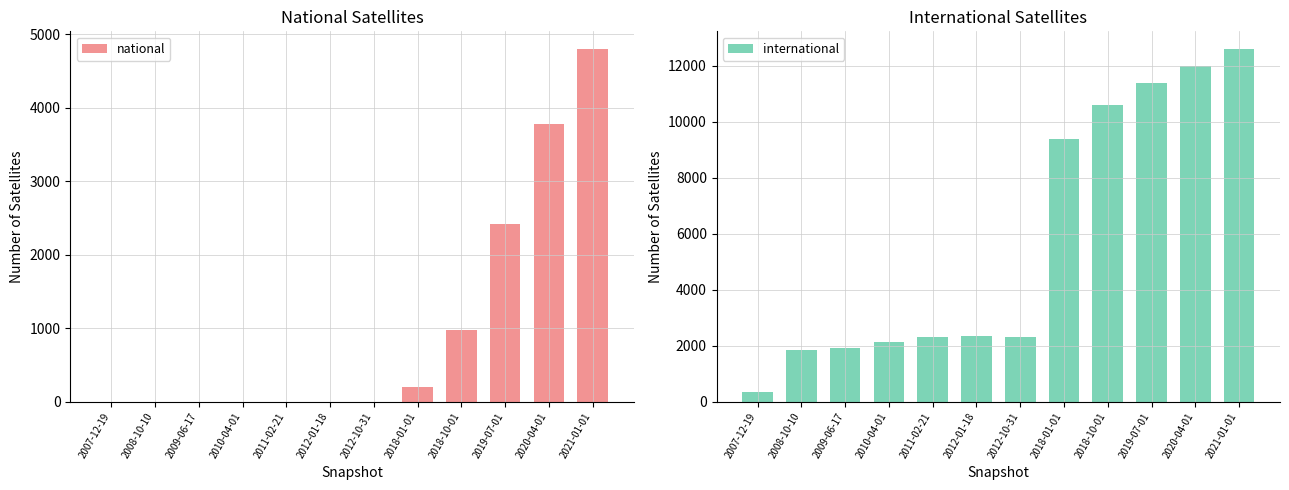

Which series has the widest spread of values?

international